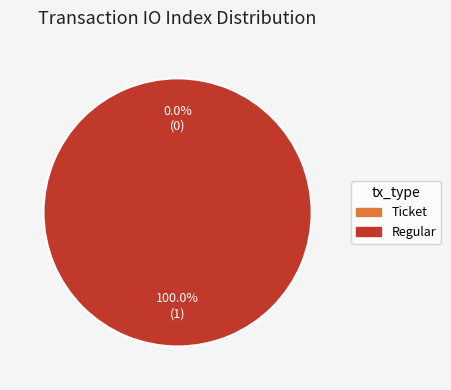

To the nearest percent, what is the average slice percentage?

50%